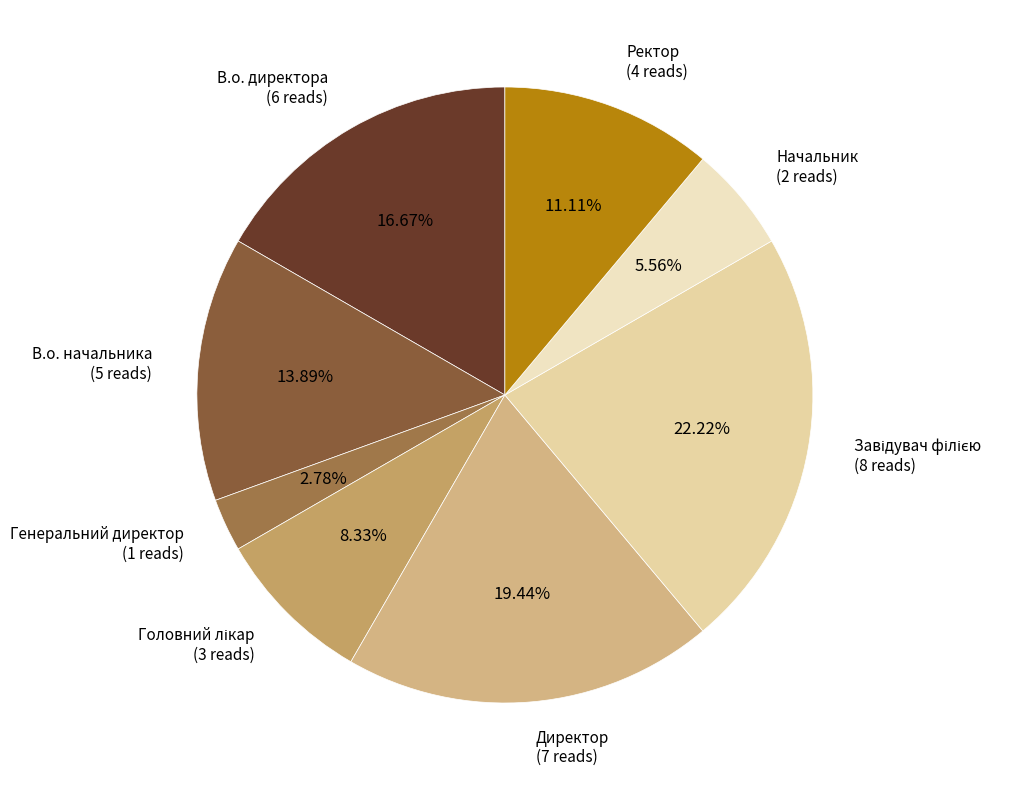

Does Начальник account for over 50% of the chart?

No